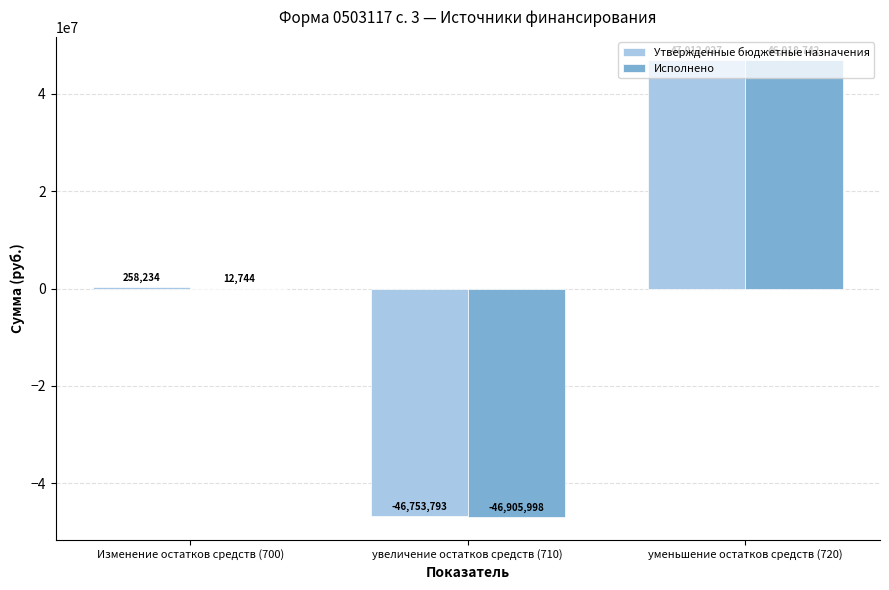

How many data points does each series have?

3